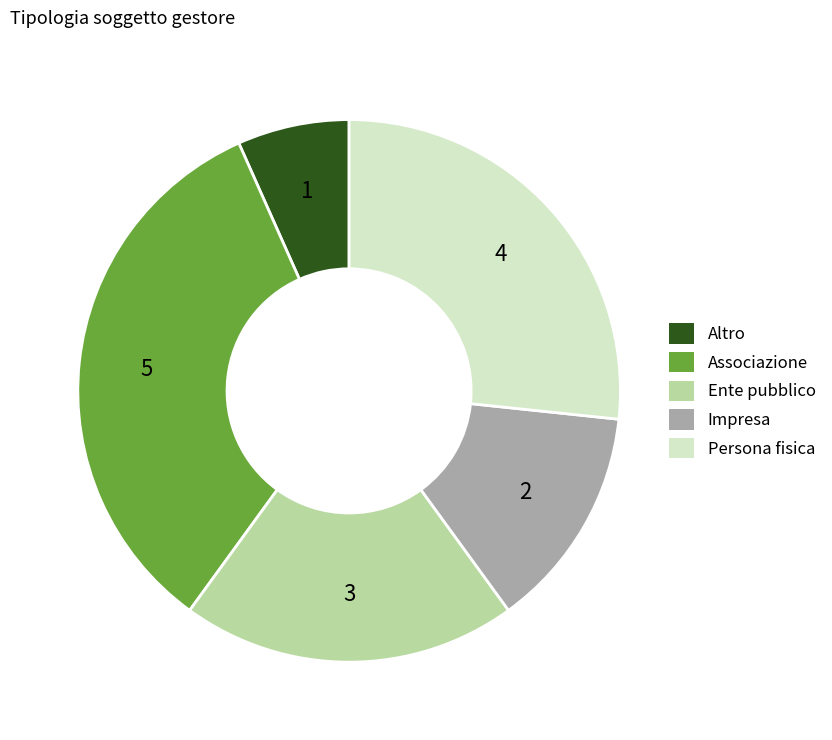

True or false: Associazione accounts for 20% of the total.

False